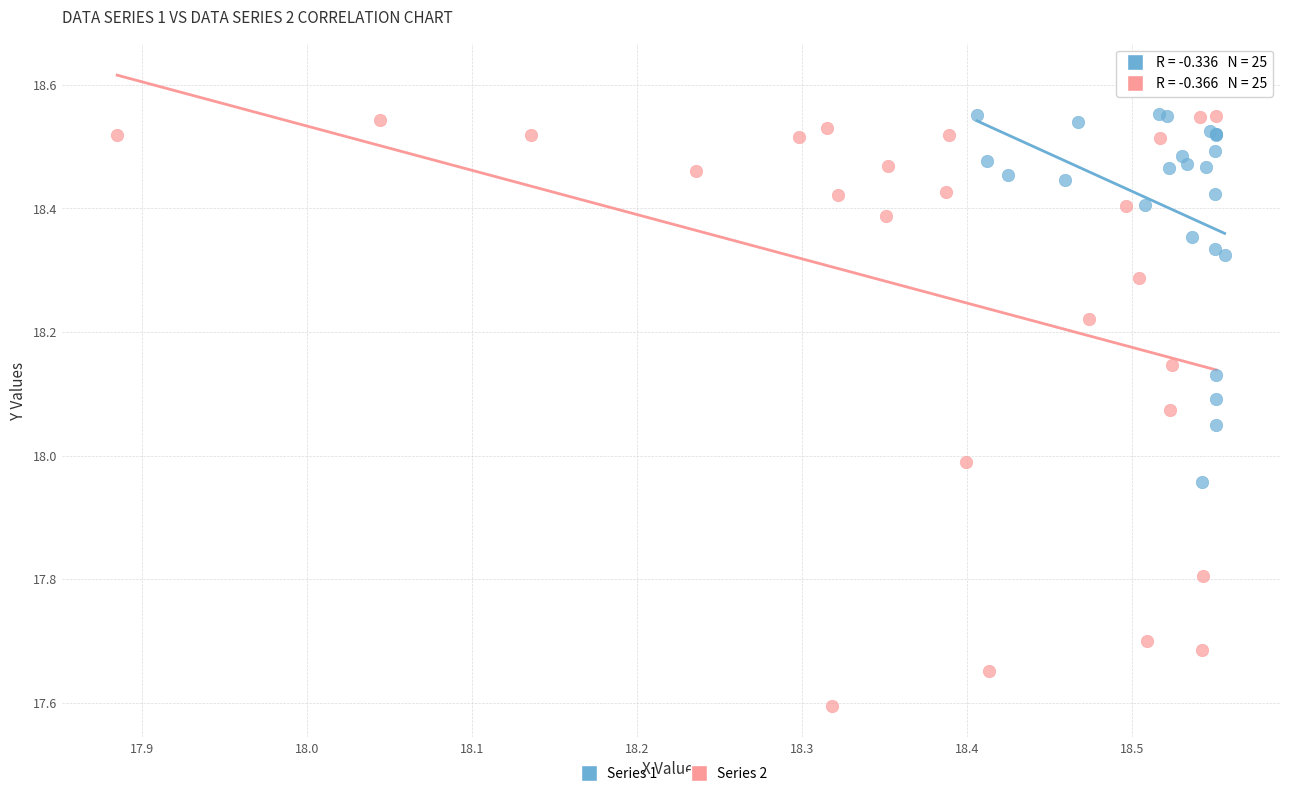

Which series contains the lowest Y value?

Series 2